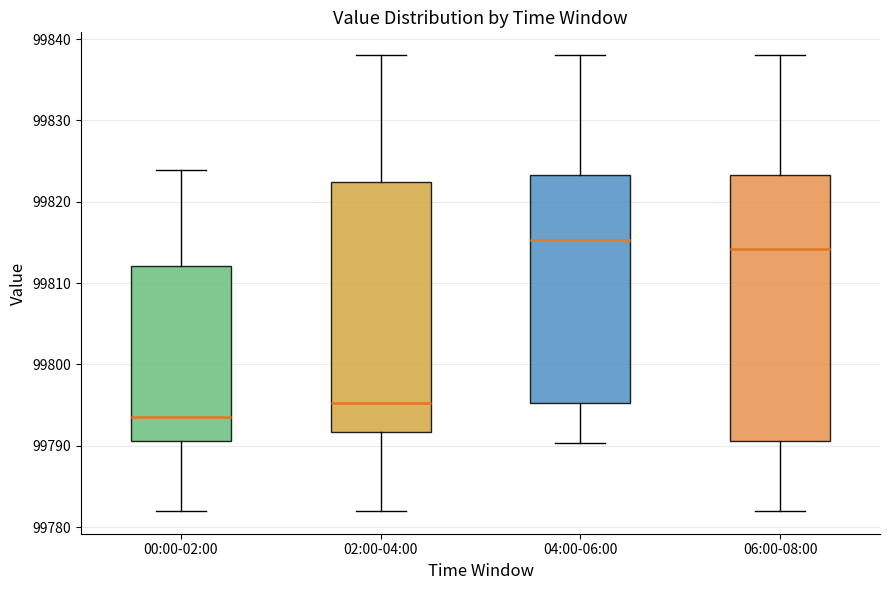

Where is the upper edge of the box for 00:00-02:00 on the y-axis? The values are not printed on the chart, so give them approximately, as read against the axis.

99812